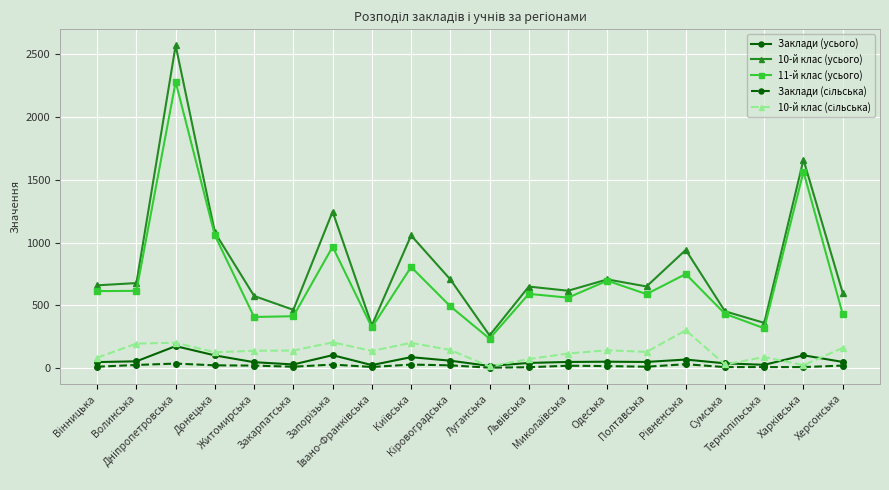

Which series has the largest range (max minus min)?

10-й клас (усього)